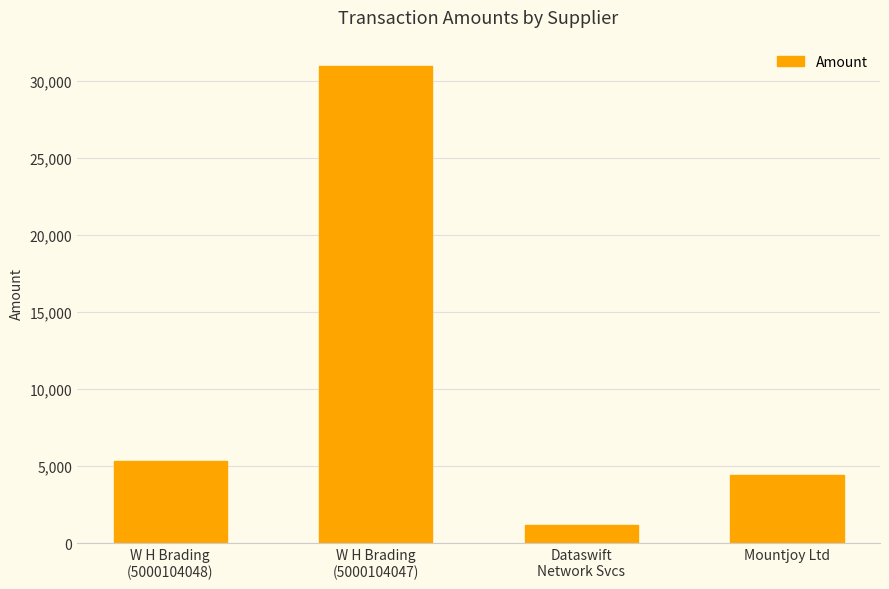

What is the average value?

10472.3